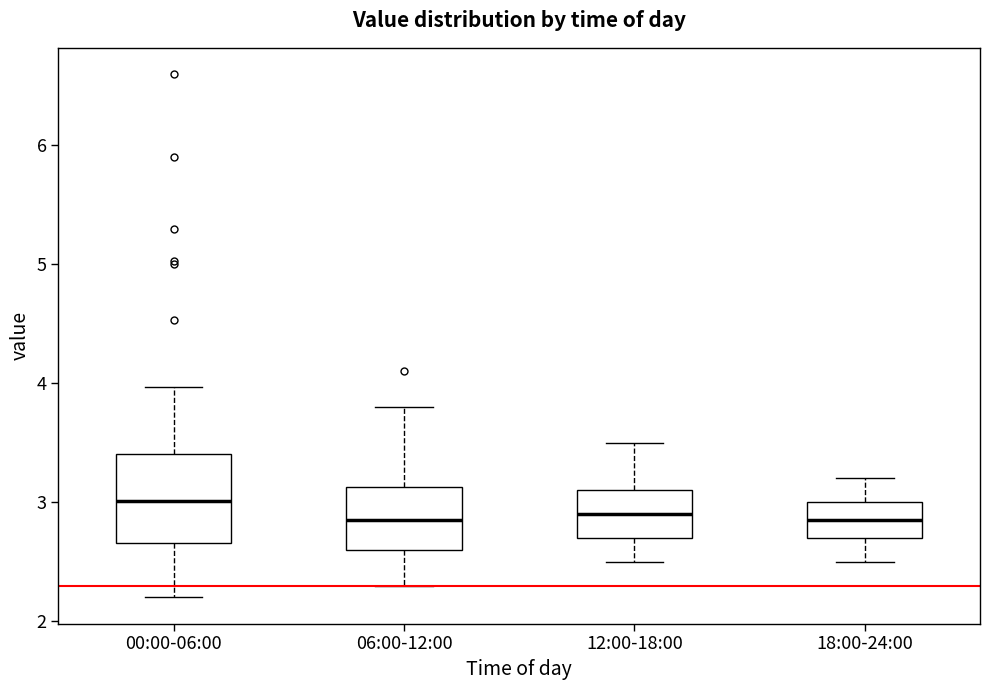

Reading left to right, transcribe this box plot: for each box, give where its median line is, the range the box spans, and where its two whiskers end, as read against the y-axis. The values are not printed on the chart, so give them approximately, as read against the axis.

00:00-06:00: median 3.0, box 2.7 to 3.4, whiskers 2.2 to 4.0
06:00-12:00: median 2.9, box 2.6 to 3.1, whiskers 2.3 to 3.8
12:00-18:00: median 2.9, box 2.7 to 3.1, whiskers 2.5 to 3.5
18:00-24:00: median 2.9, box 2.7 to 3.0, whiskers 2.5 to 3.2